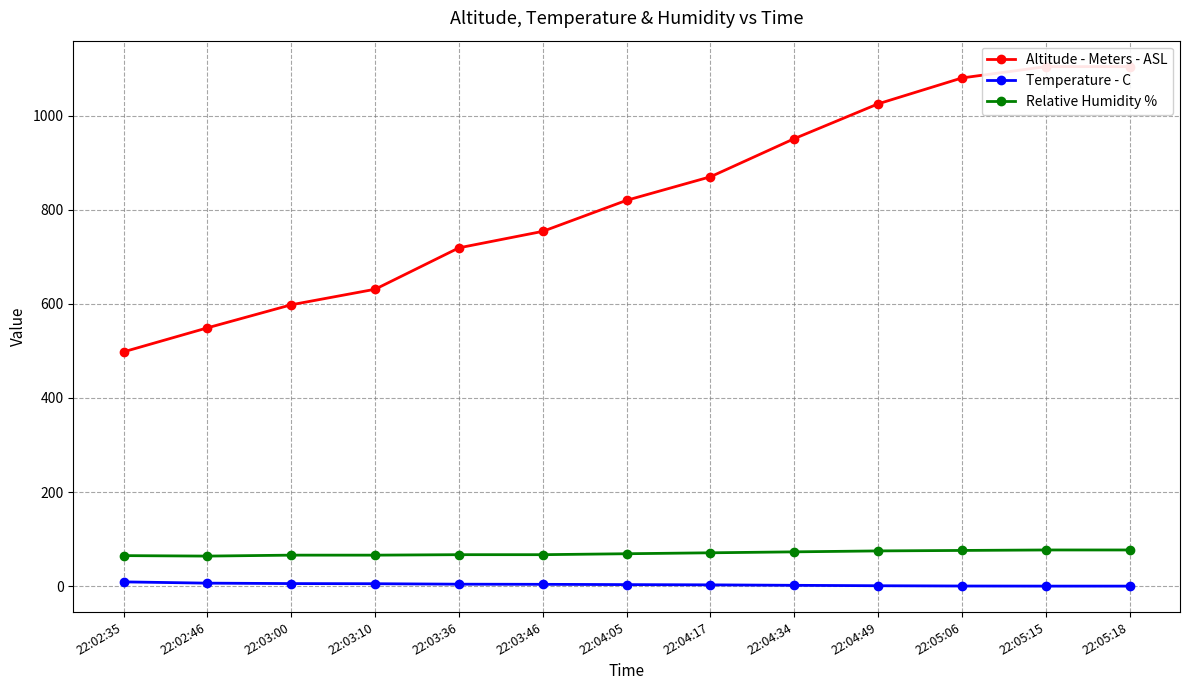

True or false: Relative Humidity % and Altitude - Meters - ASL intersect in this chart.

False